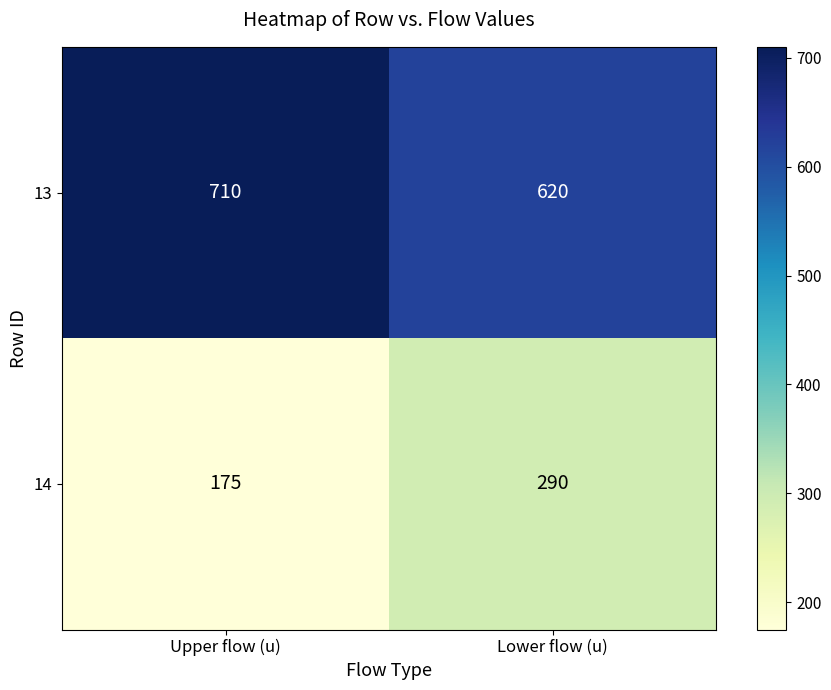

What is the difference between the highest and lowest values at Upper flow (u)?

535